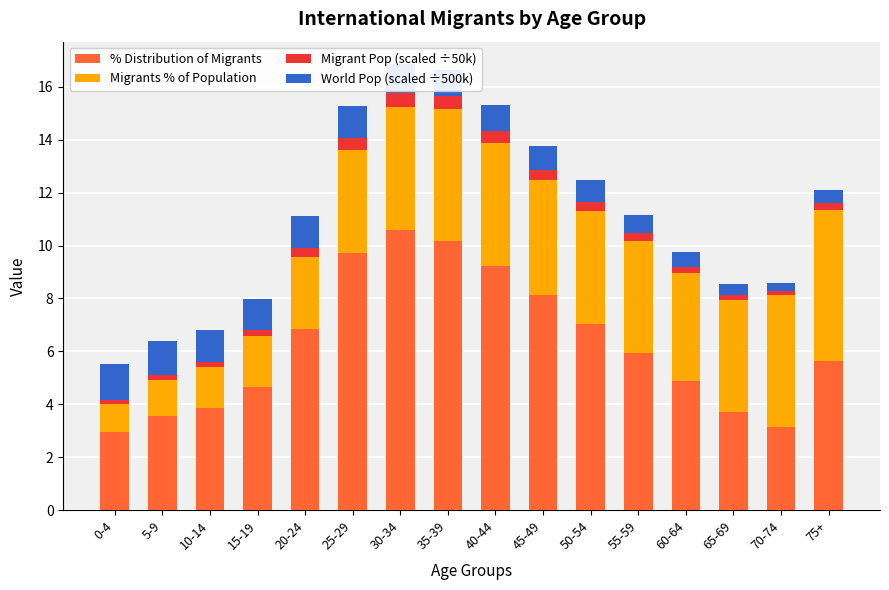

What is the total value across all series at 25-29?

15.3